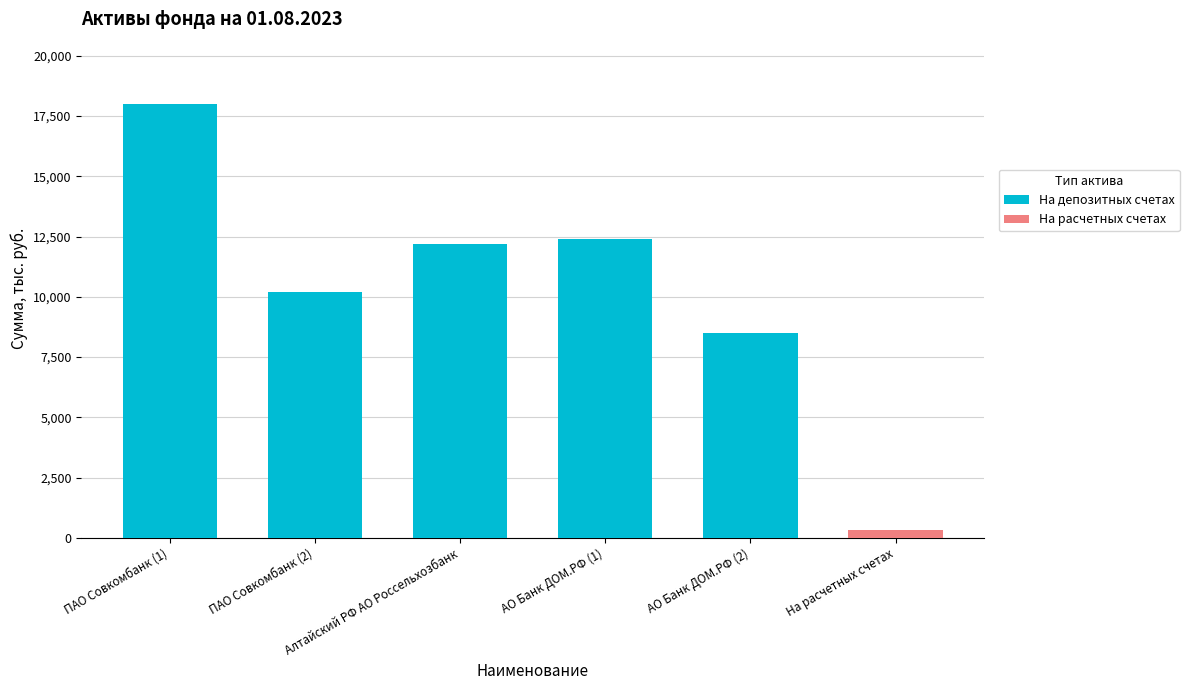

What is the sum of all На депозитных счетах values?

61300.0